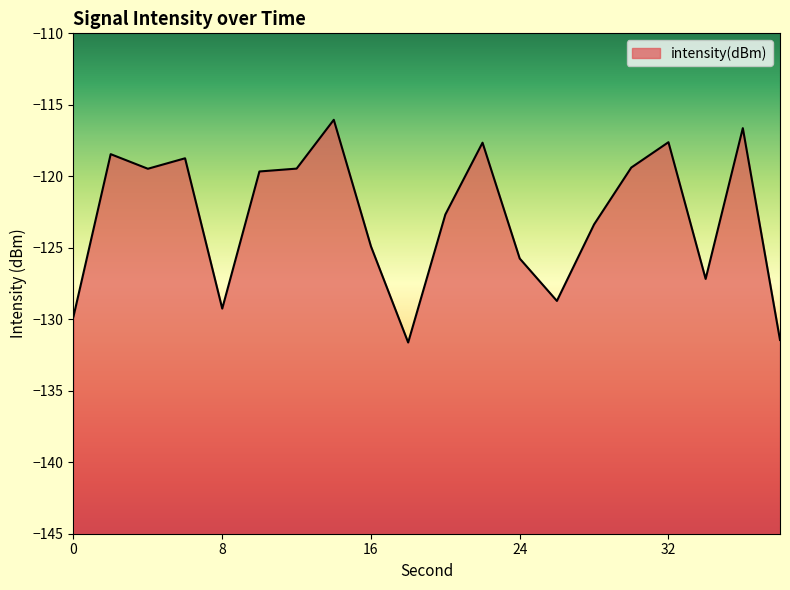

At which category does the data reach its first local peak?

2